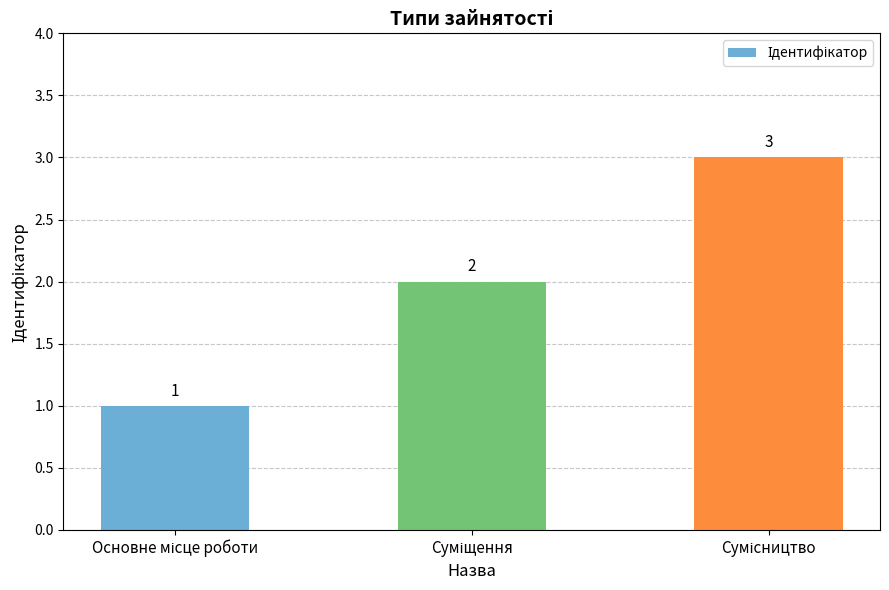

How many values are below 2?

1